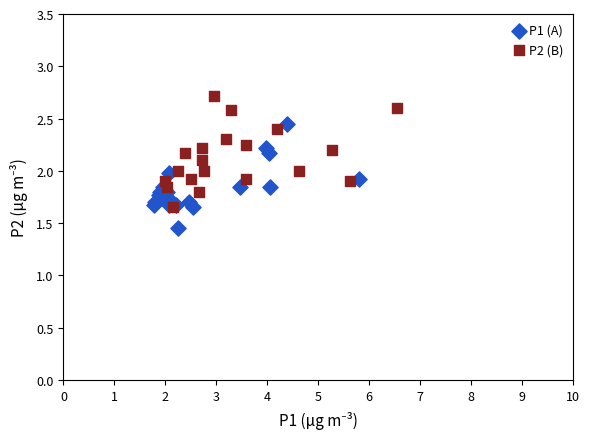

Which series reaches the minimum Y coordinate?

P1 (A)